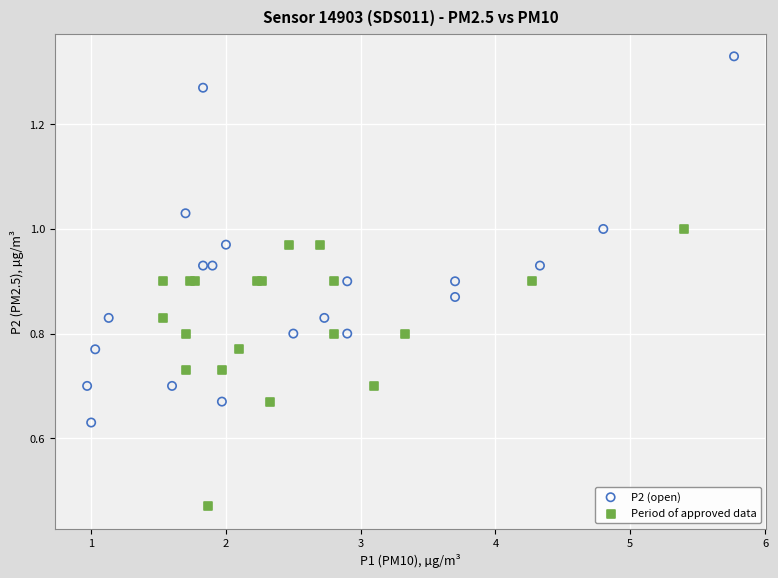

Which series has the widest spread of Y values?

P2 (open)